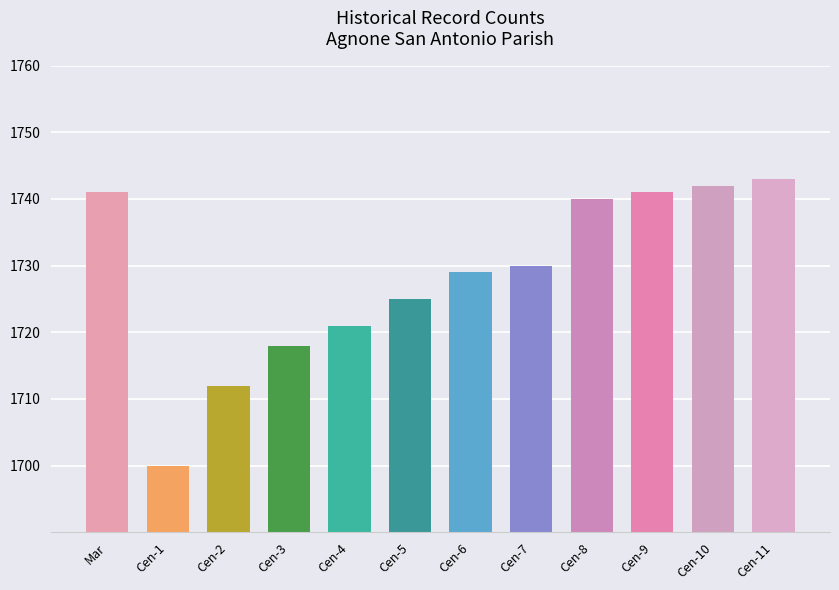

Which label corresponds to the largest value in the chart?

Cen-11